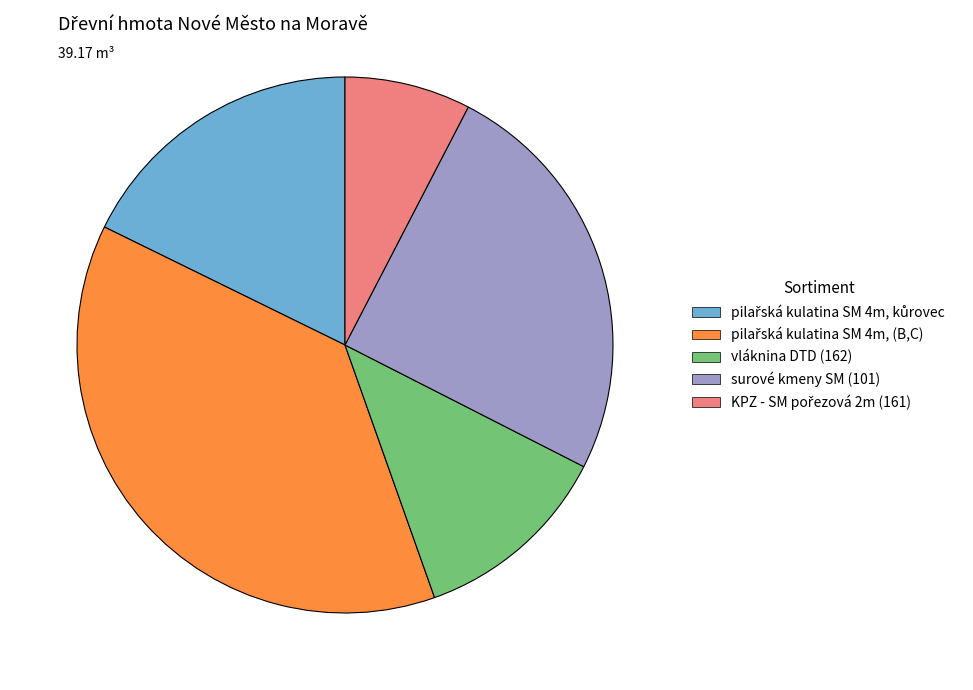

How many segments does this pie chart have?

5